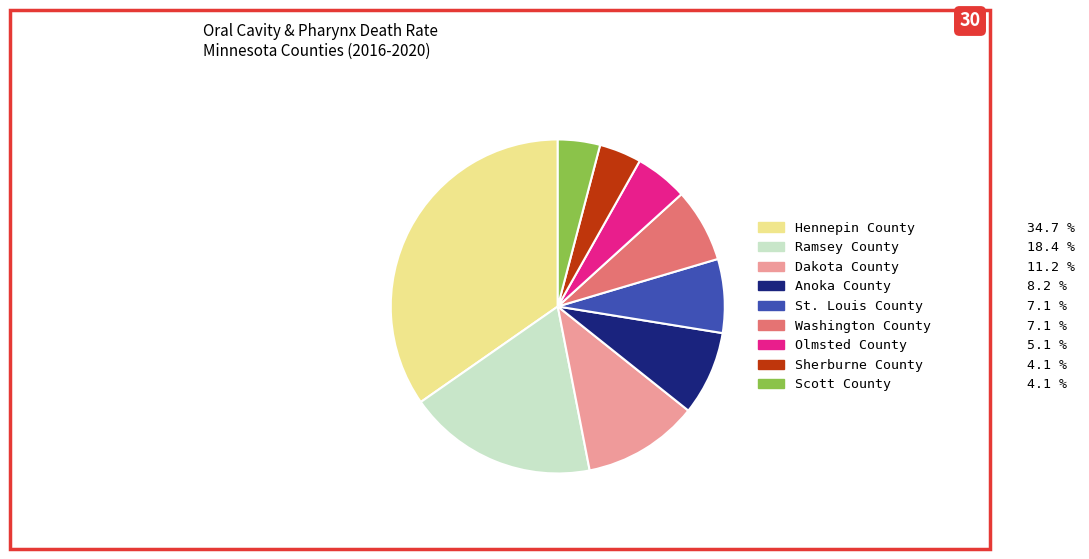

Which slice is the largest?

Hennepin County